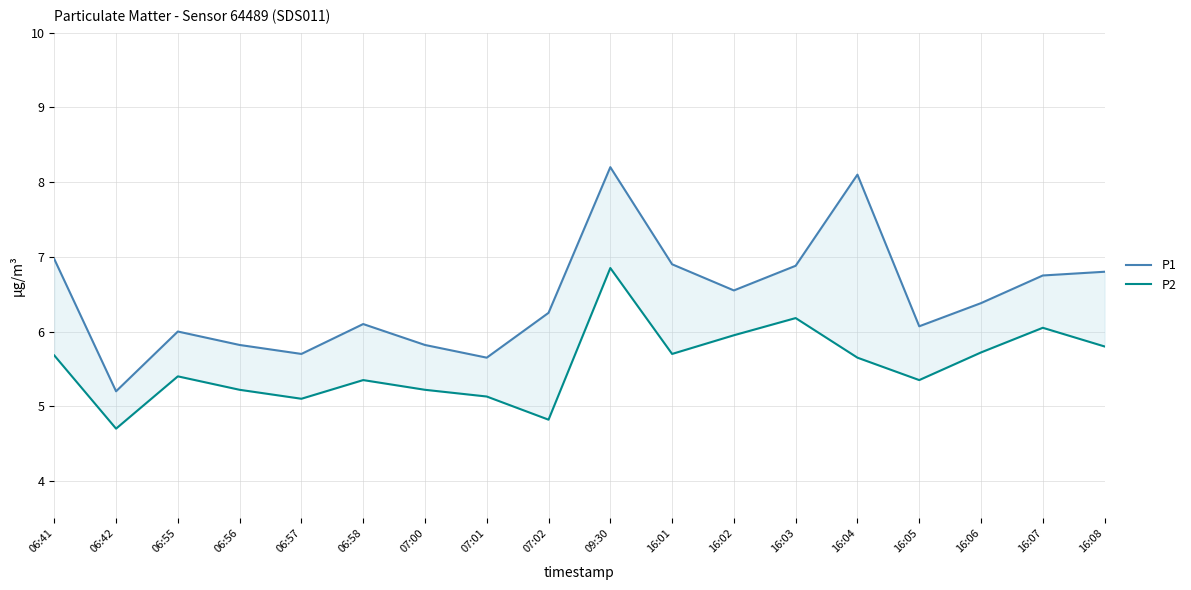

In P1, how many points are higher than both neighbors (excluding endpoints)?

4